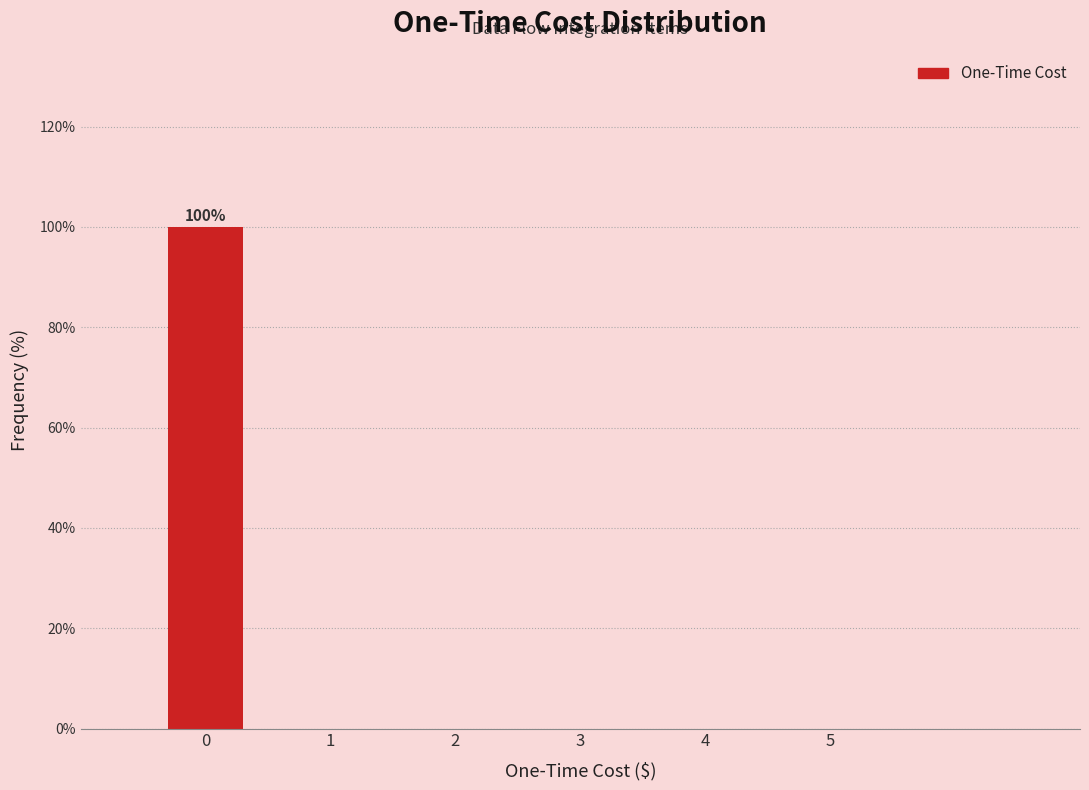

Which range on the x-axis has the tallest bar?

-0.5 to 0.5